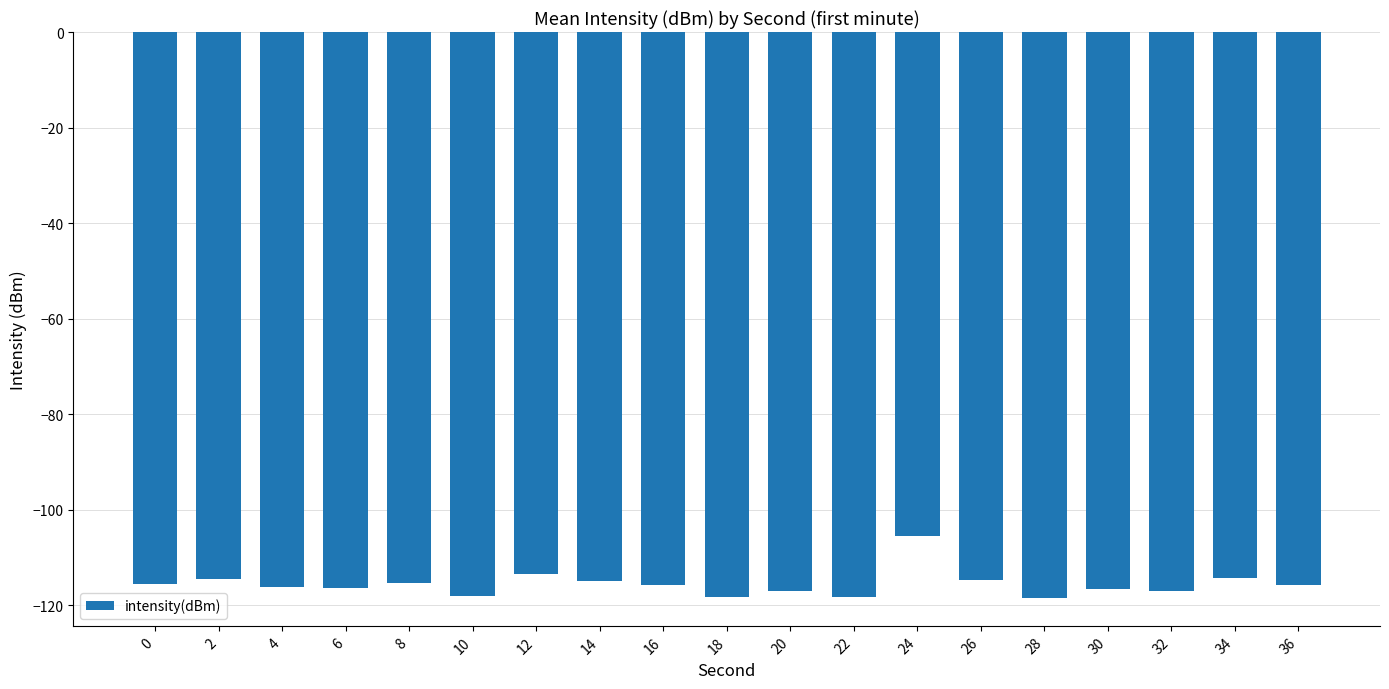

How many data points does each series have?

19